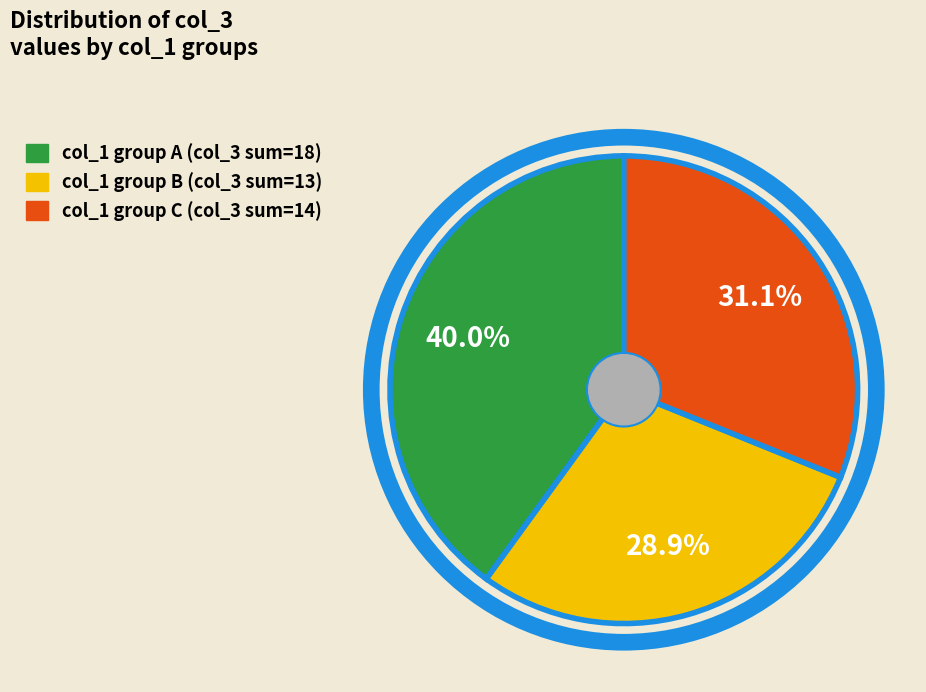

Is there a majority slice in this chart?

No